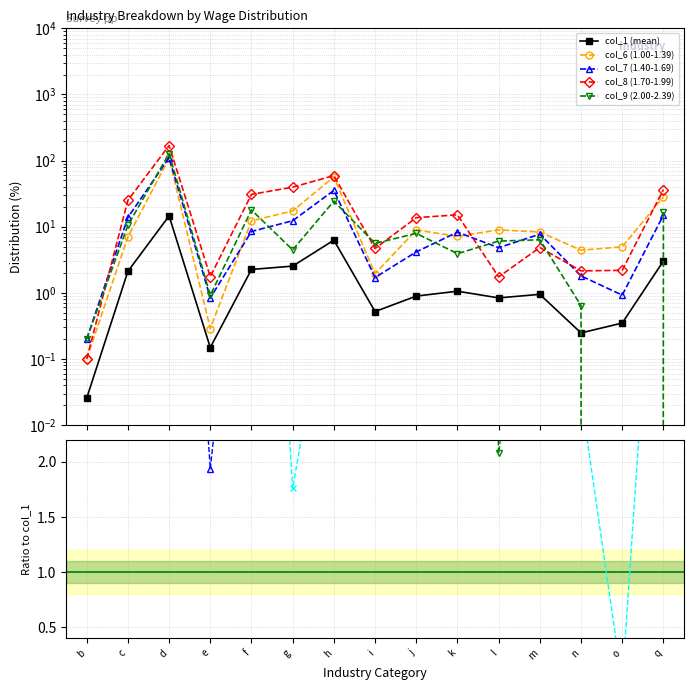

How many categories are shown in the chart?

15